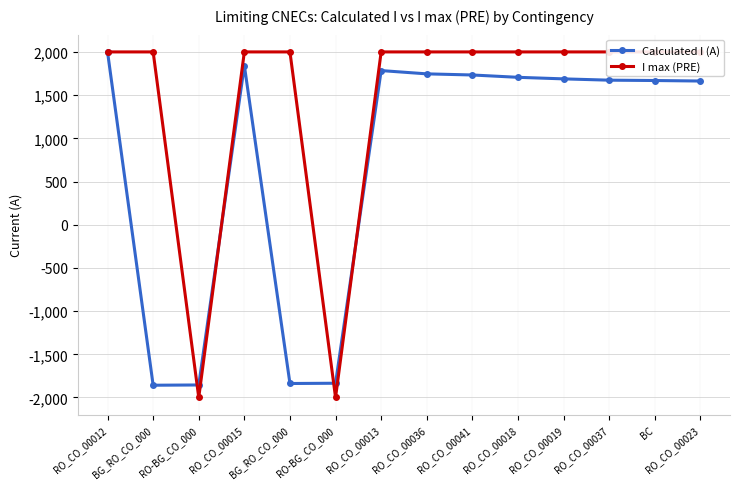

Between RO_CO_00018 and RO_CO_00041, which is larger?

RO_CO_00041